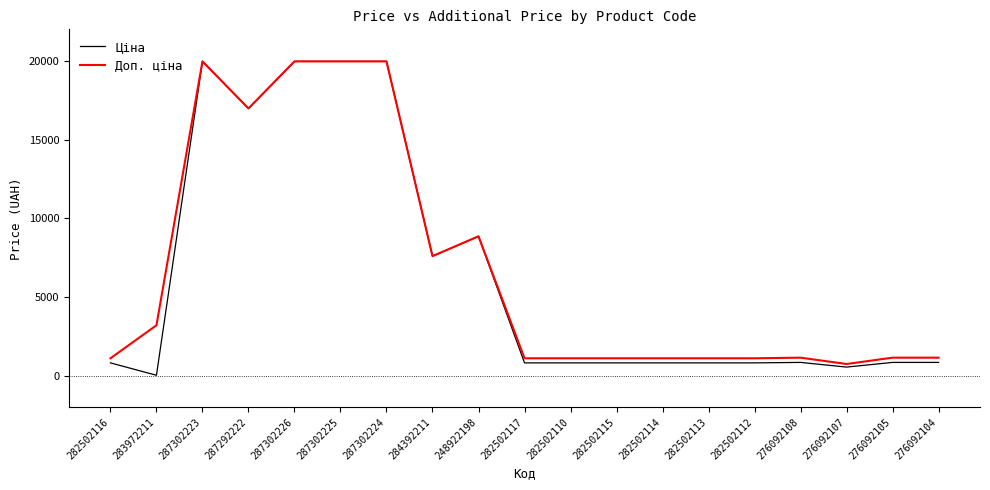

What is the difference between the maximum and second lowest values in the Ціна series?

19412.7